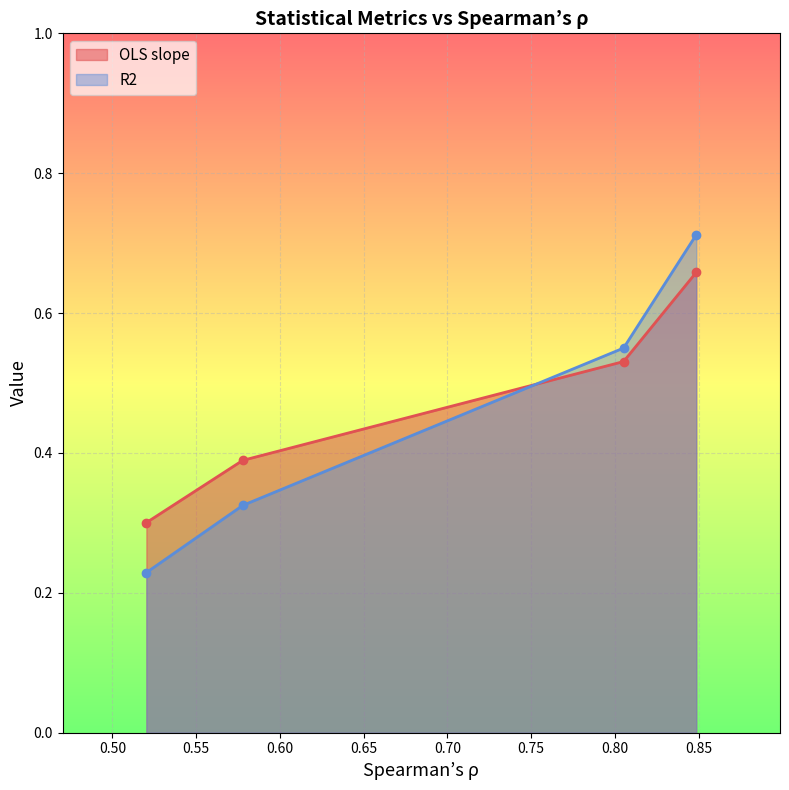

How many times do OLS slope and R2 cross each other?

1